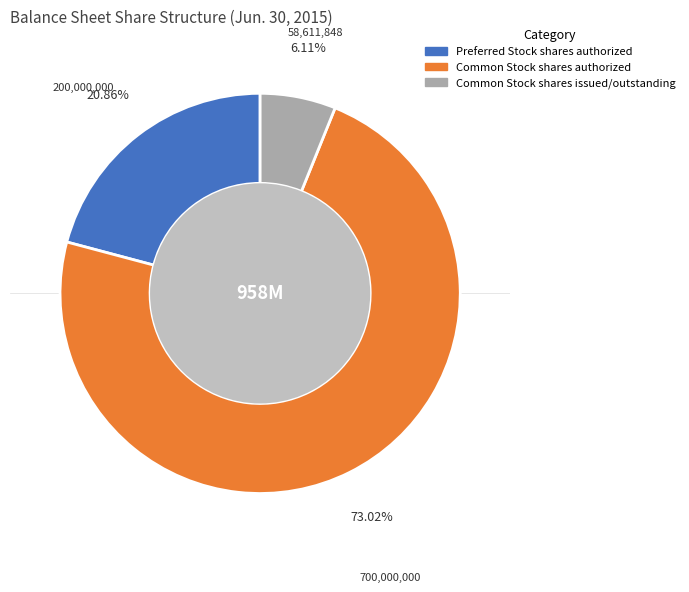

What is the ratio of the value at Common Stock shares issued/outstanding to the value at Preferred Stock shares authorized?

0.3